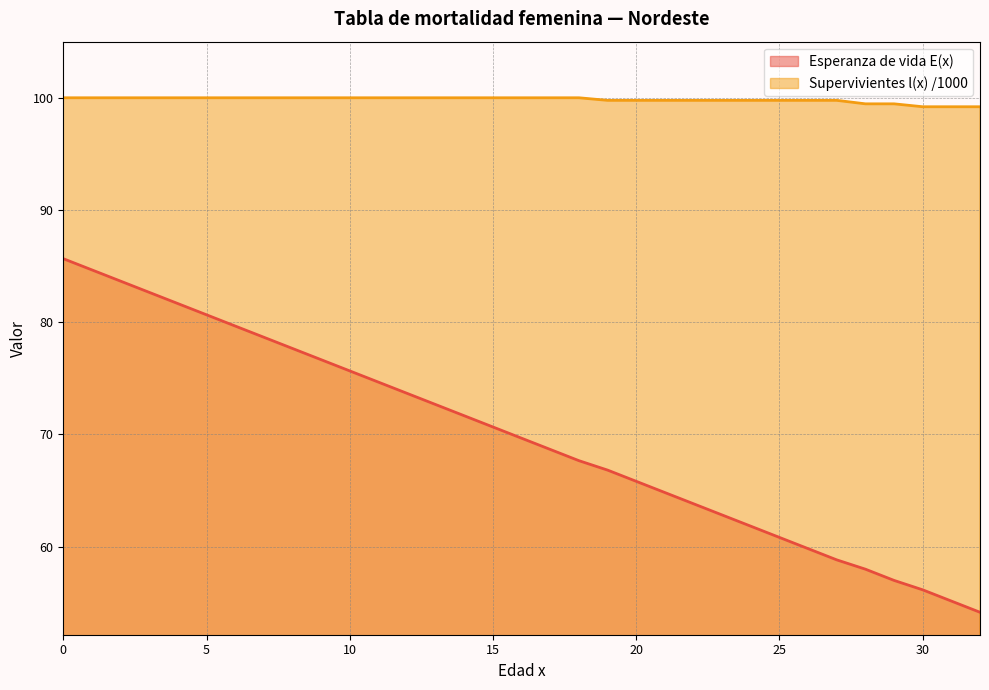

Rank the categories by Supervivientes l(x) /1000 value from highest to lowest.

0, 1, 2, 3, 4, 5, 6, 7, 8, 9, 10, 11, 12, 13, 14, 15, 16, 17, 18, 19, 20, 21, 22, 23, 24, 25, 26, 27, 28, 29, 30, 31, 32